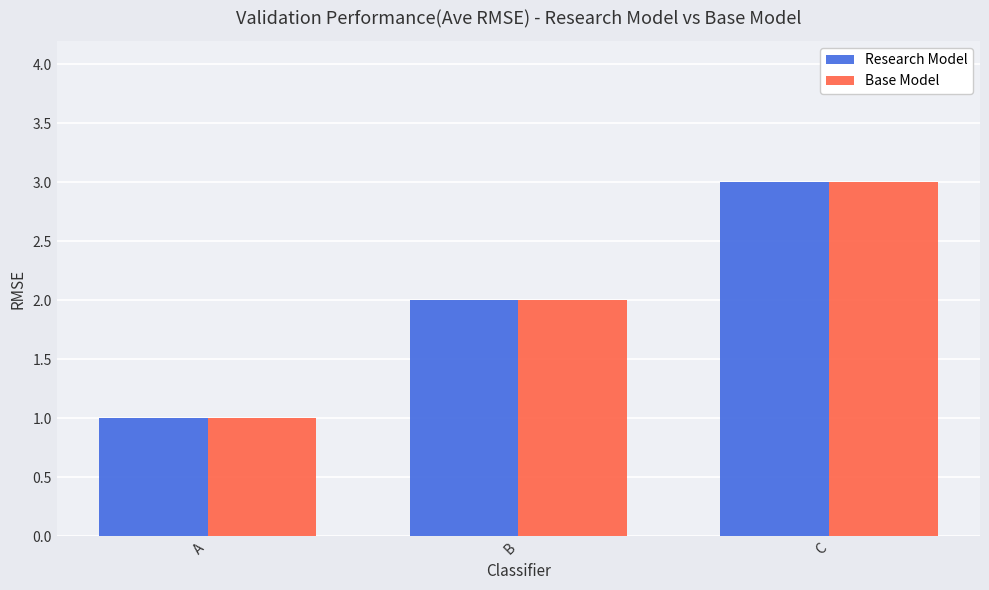

Read the Base Model value at C.

3